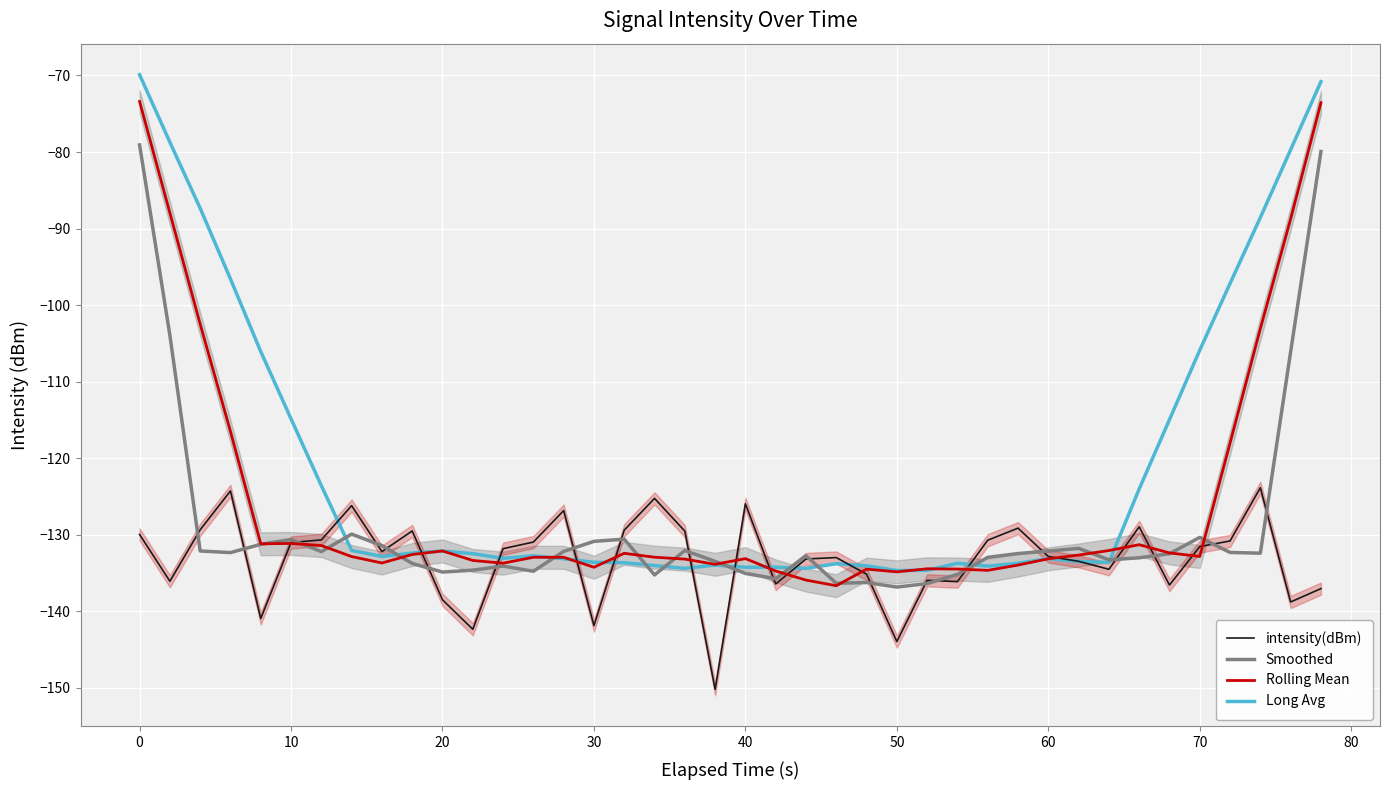

True or false: intensity(dBm) has a value of -131.5 at 70.

True